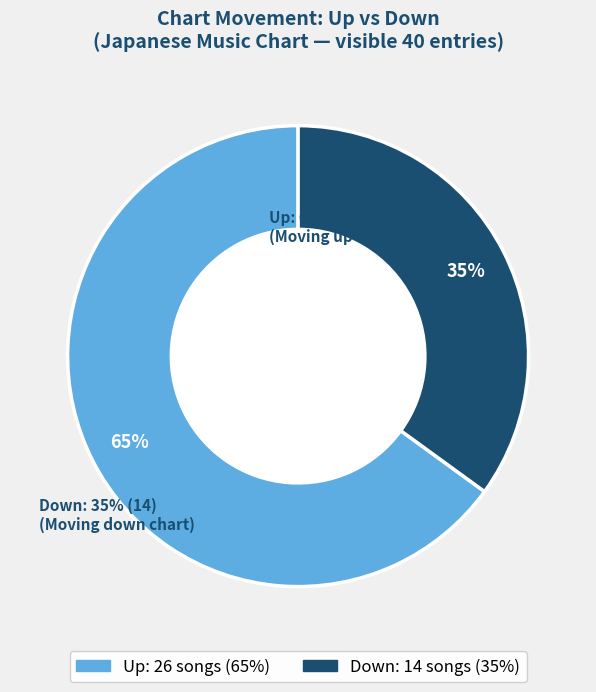

Is the sum of Down and Up greater than half?

Yes